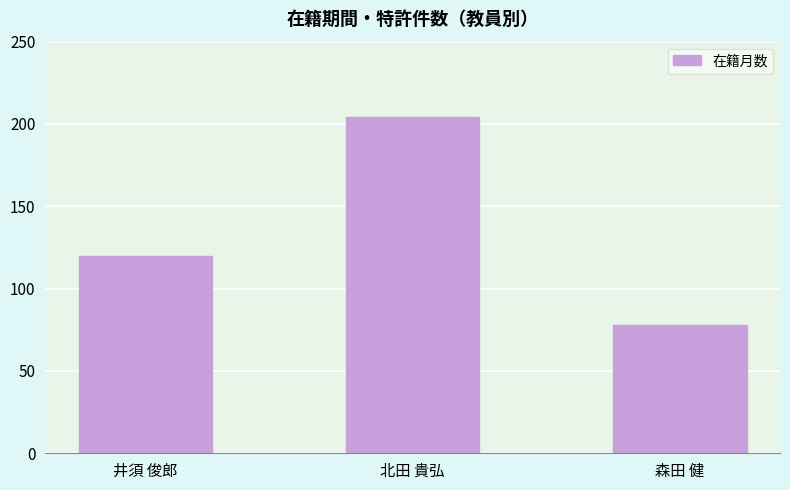

Where is the data nearest to the value 141?

井須 俊郎